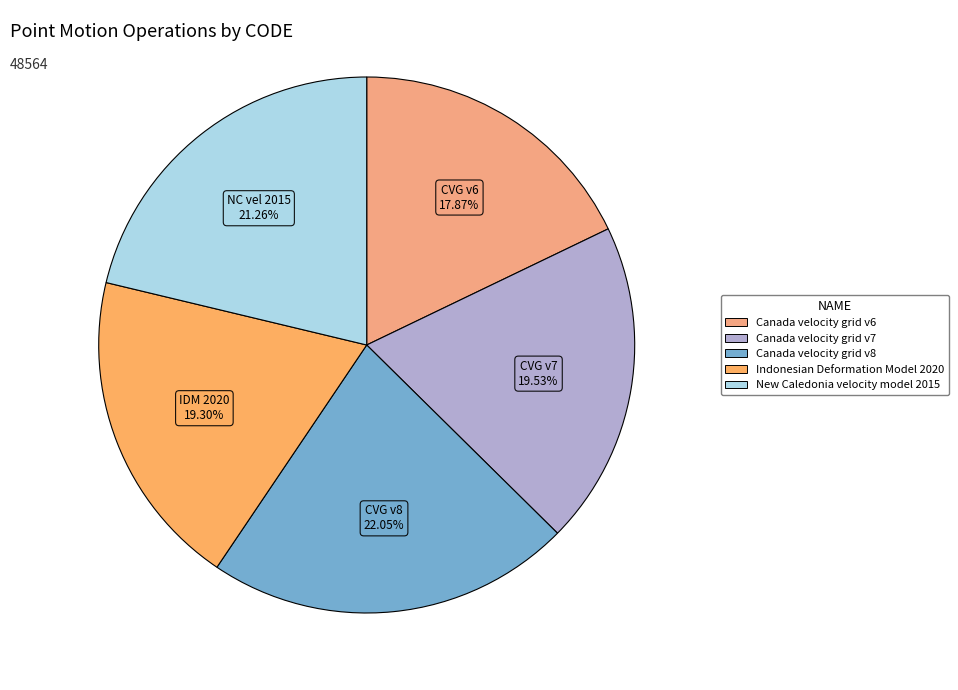

How many slices are in this pie chart?

5